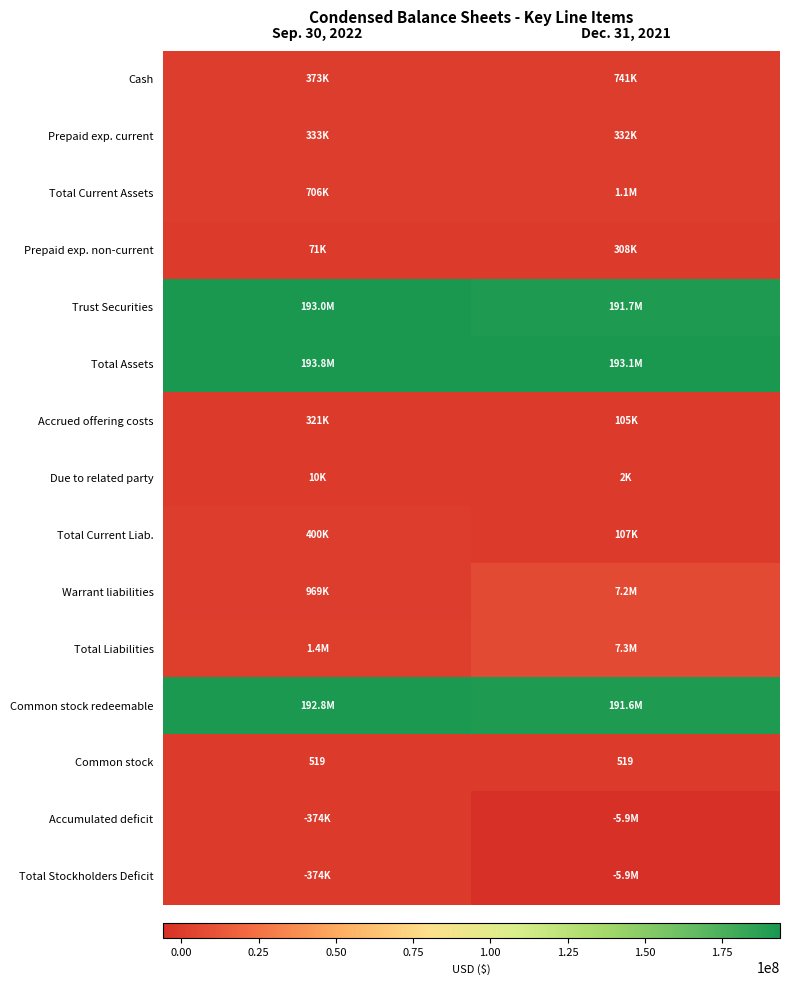

The Prepaid exp. non-current series shows 308218 at Dec. 31, 2021. True or false?

True